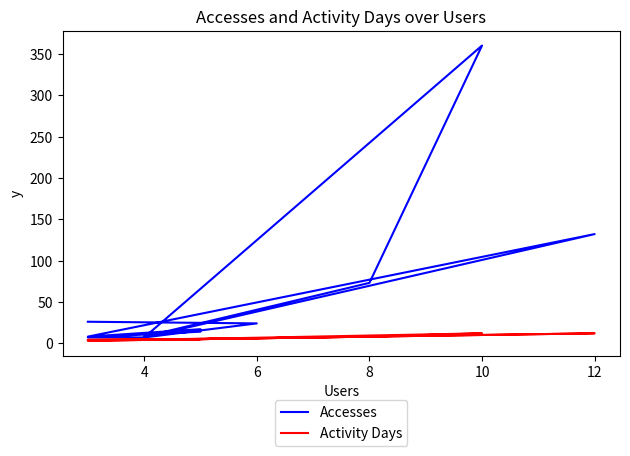

Is it true that Accesses equals 11 at 14?

False